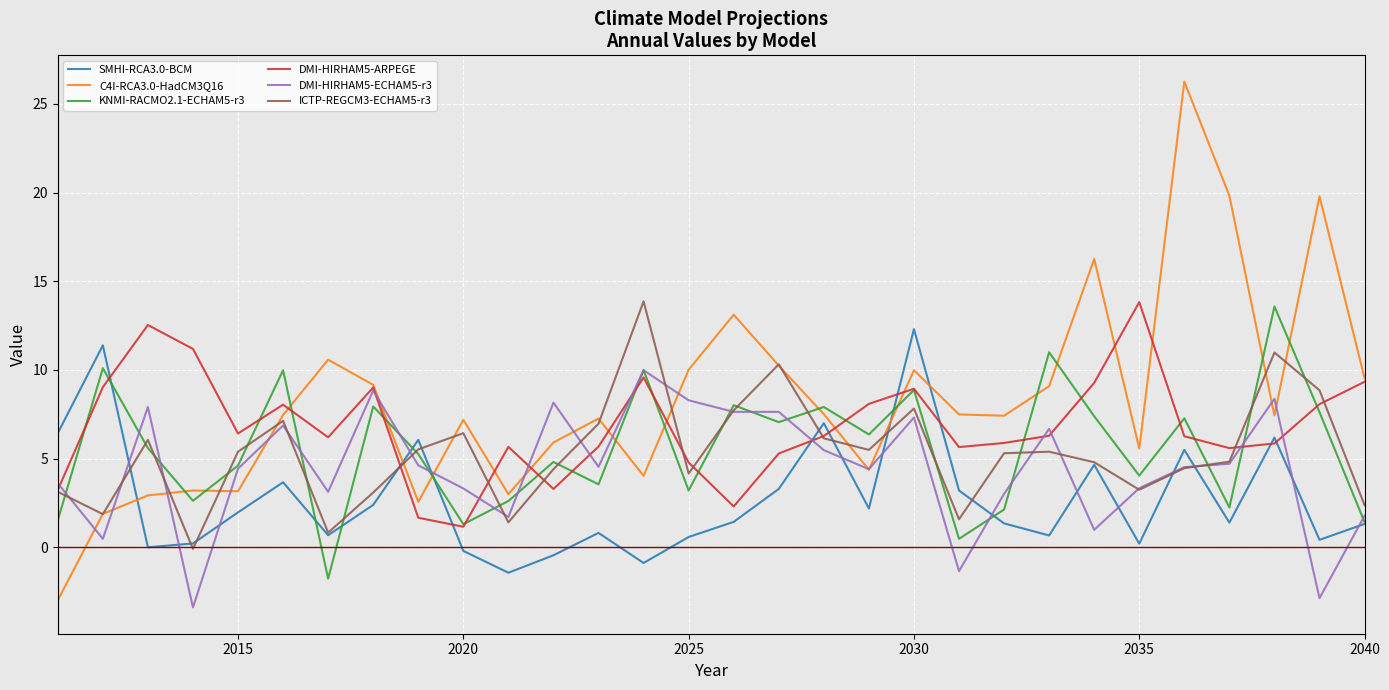

True or false: ICTP-REGCM3-ECHAM5-r3 has more than 1 interior local peaks.

True